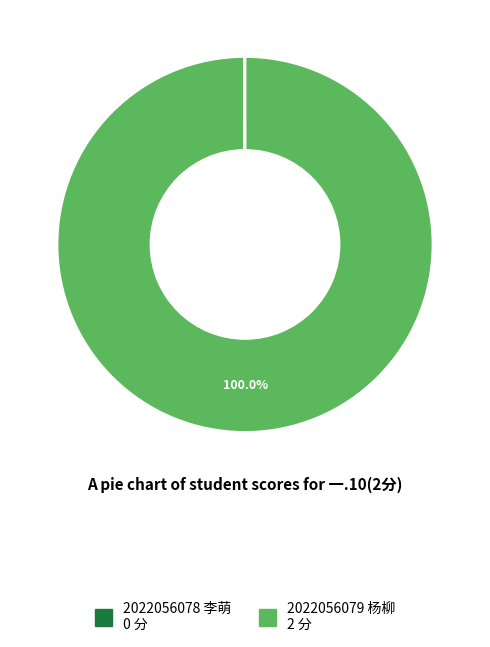

Which category accounts for the majority?

2022056079 杨柳